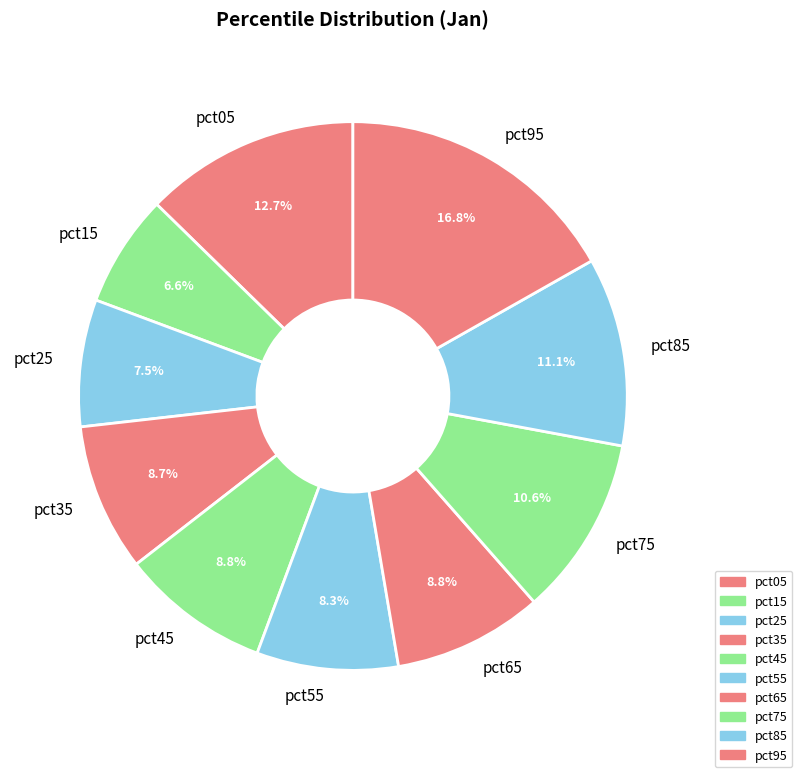

How many slices are in this pie chart?

10